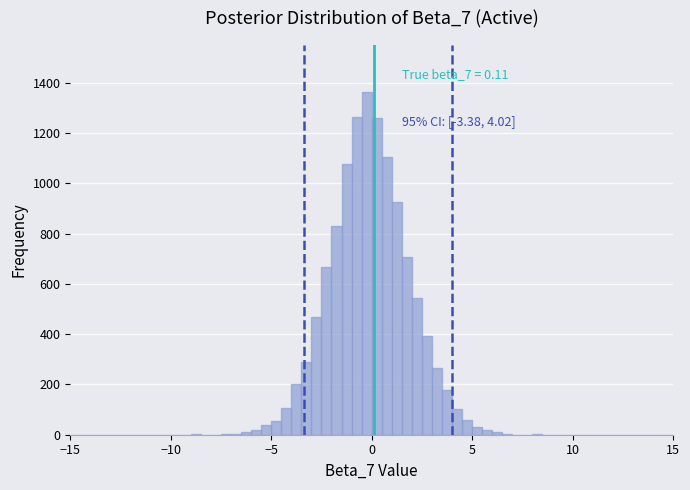

Around what value on the x-axis is the tallest bar? Give the approximate position of its centre, as read against the axis.

0.0